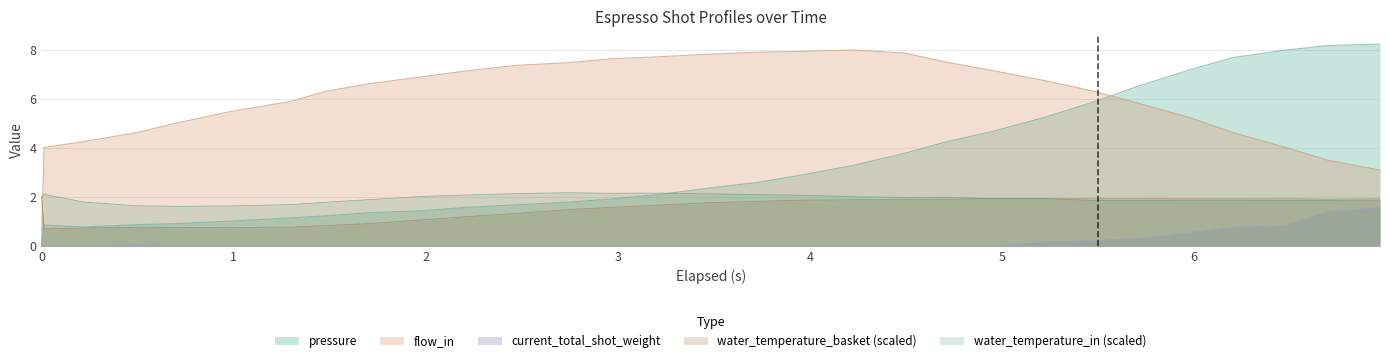

Which series has the largest total across all categories?

flow_in